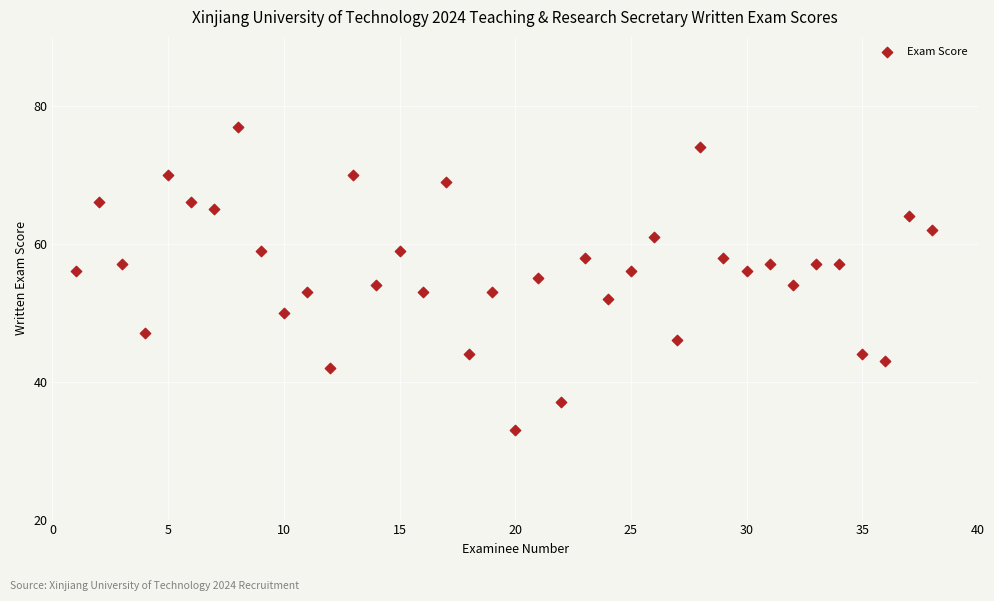

What is the range of X values (max minus min)?

37